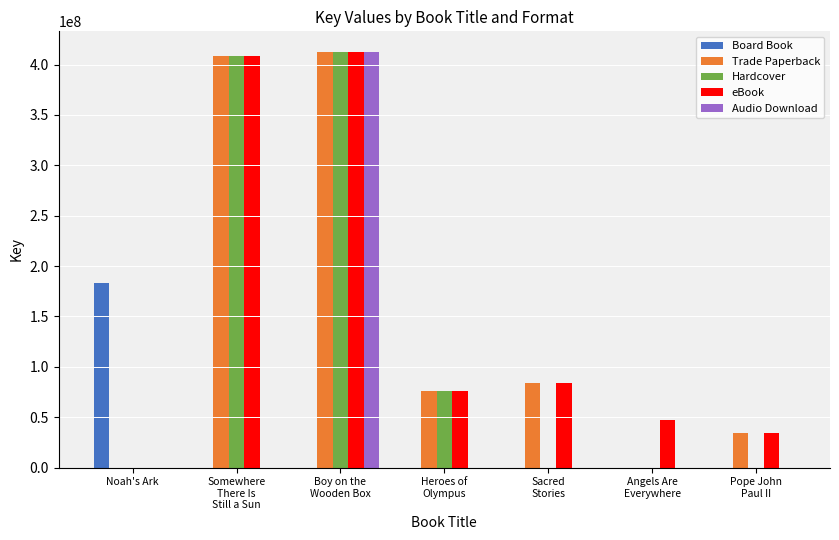

How many groups of bars are there?

7